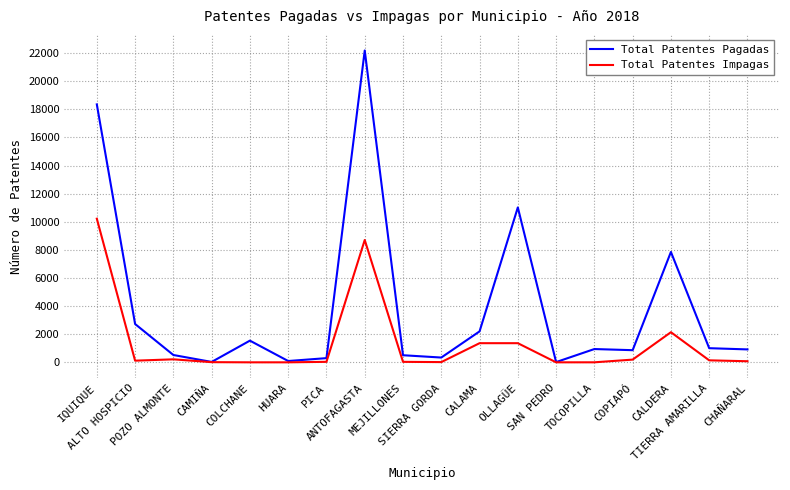

Which series has the largest range (max minus min)?

Total Patentes Pagadas